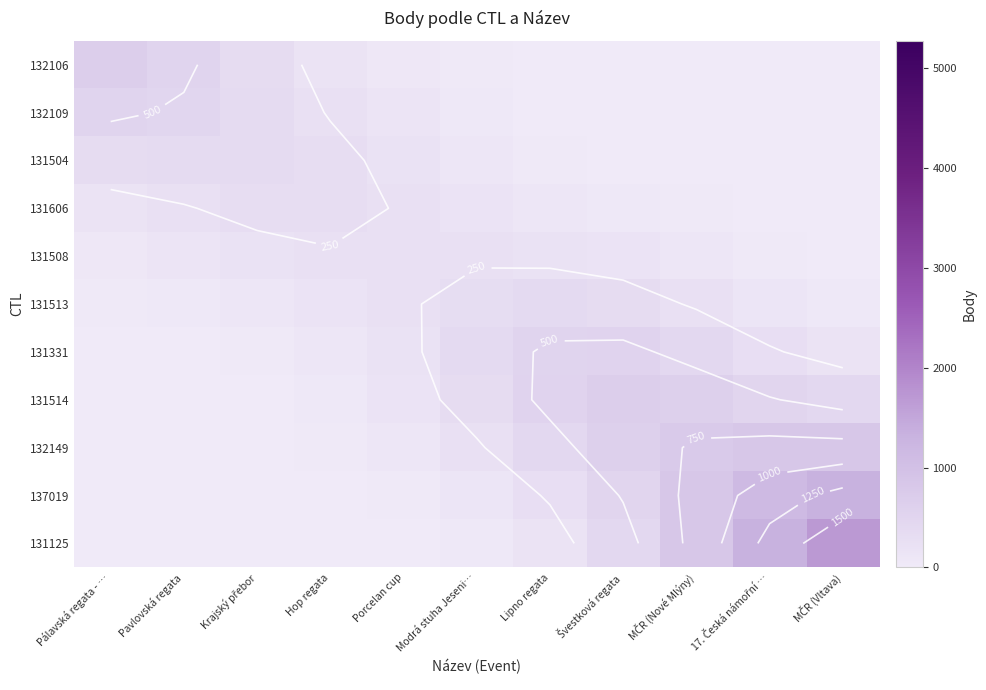

How many series are shown in this chart?

11